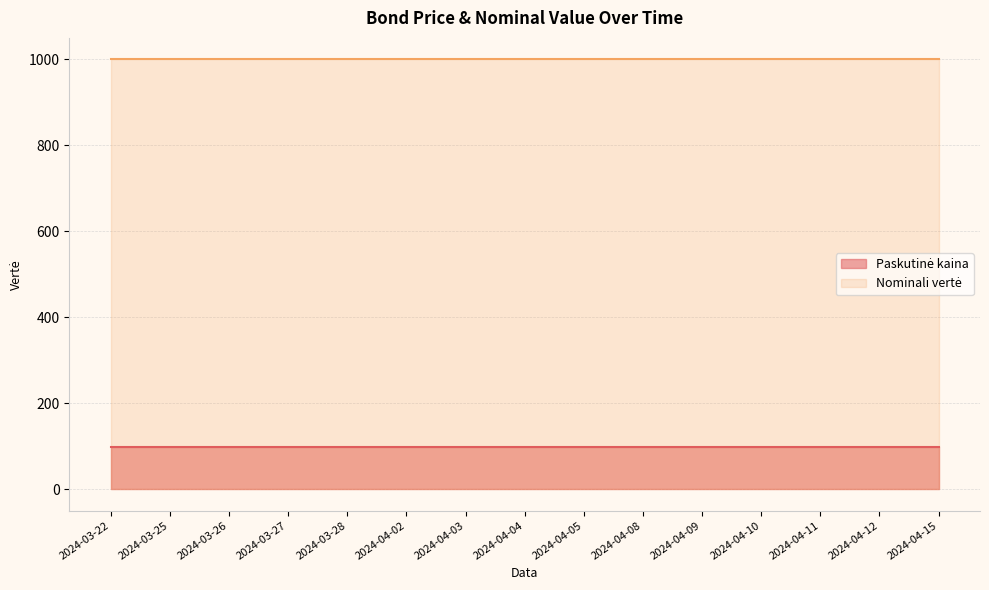

What is the sum of the Paskutinė kaina values at 2024-03-28 and 2024-04-08?

193.8